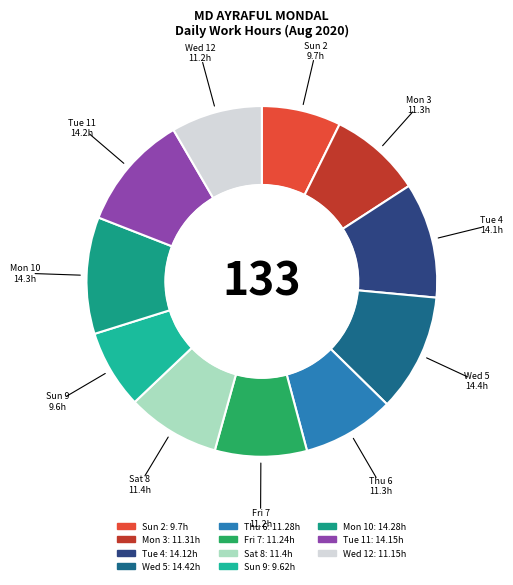

How many slices are in this pie chart?

11